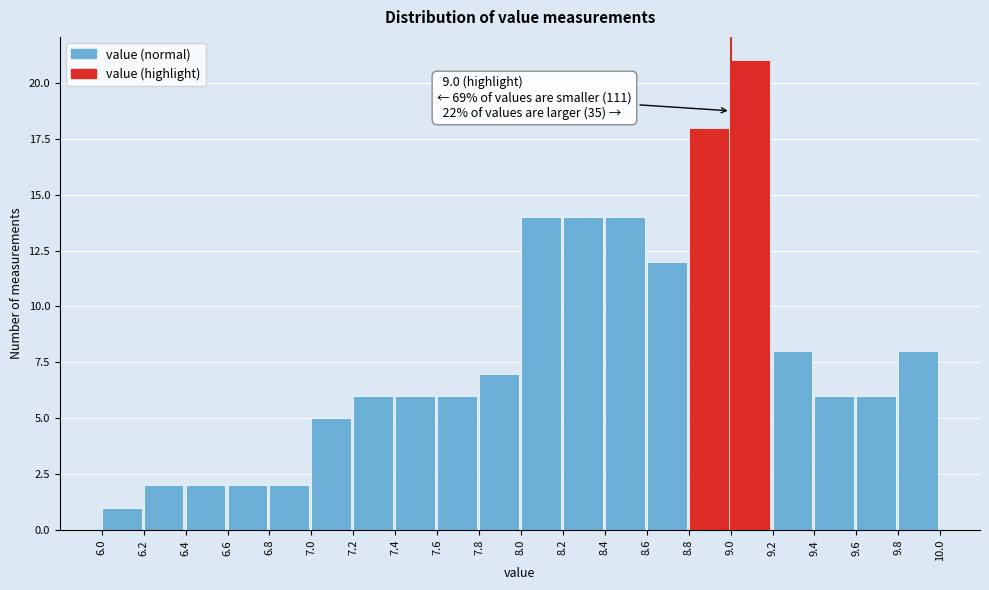

Over which range of the x-axis is the bar tallest?

9.0 to 9.2